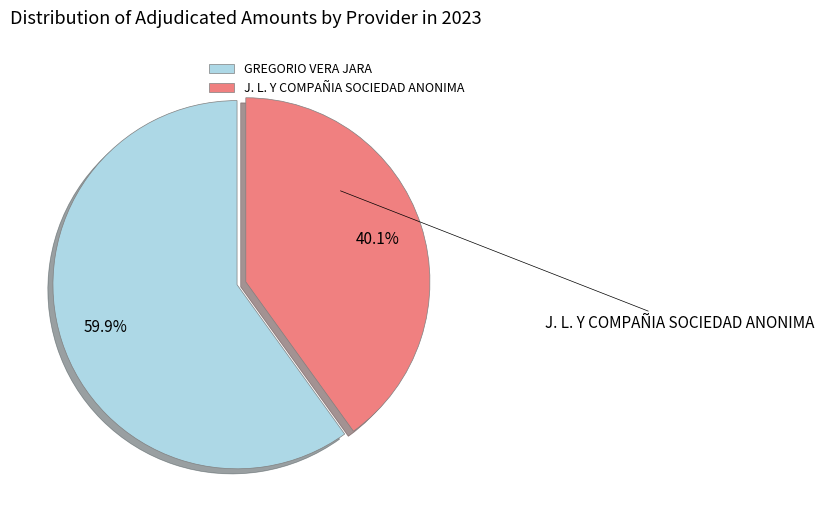

To the nearest percent, what is the combined percentage of J. L. Y COMPAÑIA SOCIEDAD ANONIMA and GREGORIO VERA JARA?

100%